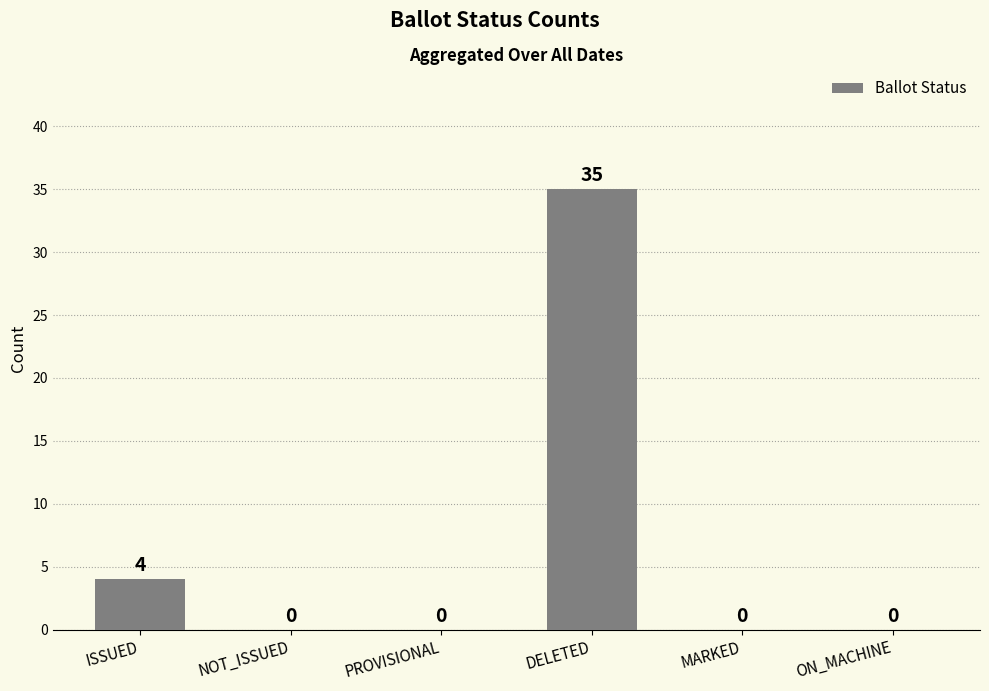

True or false: the data shows 0 at PROVISIONAL.

True